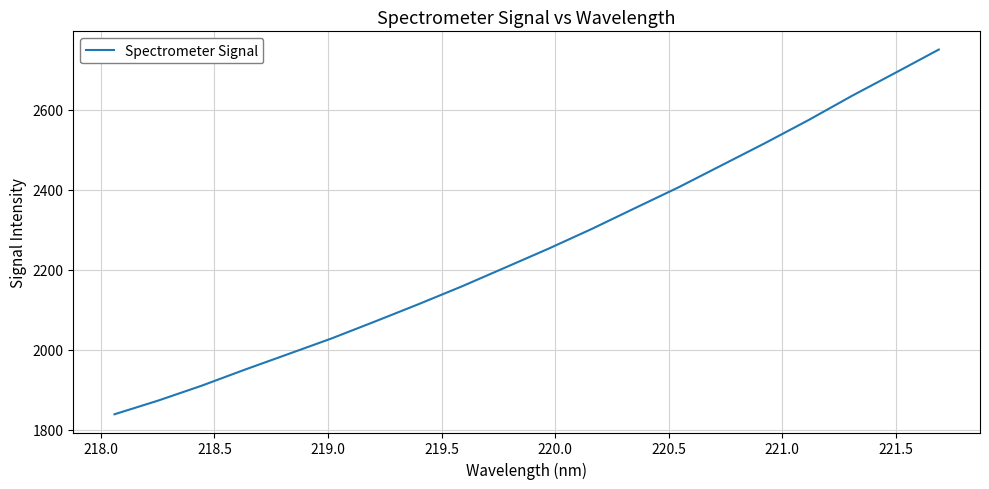

What is the maximum value shown in the chart?

2751.0